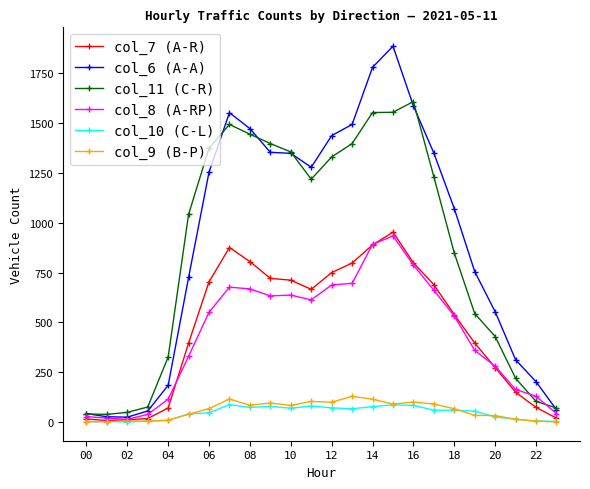

Count the number of categories in the chart.

24